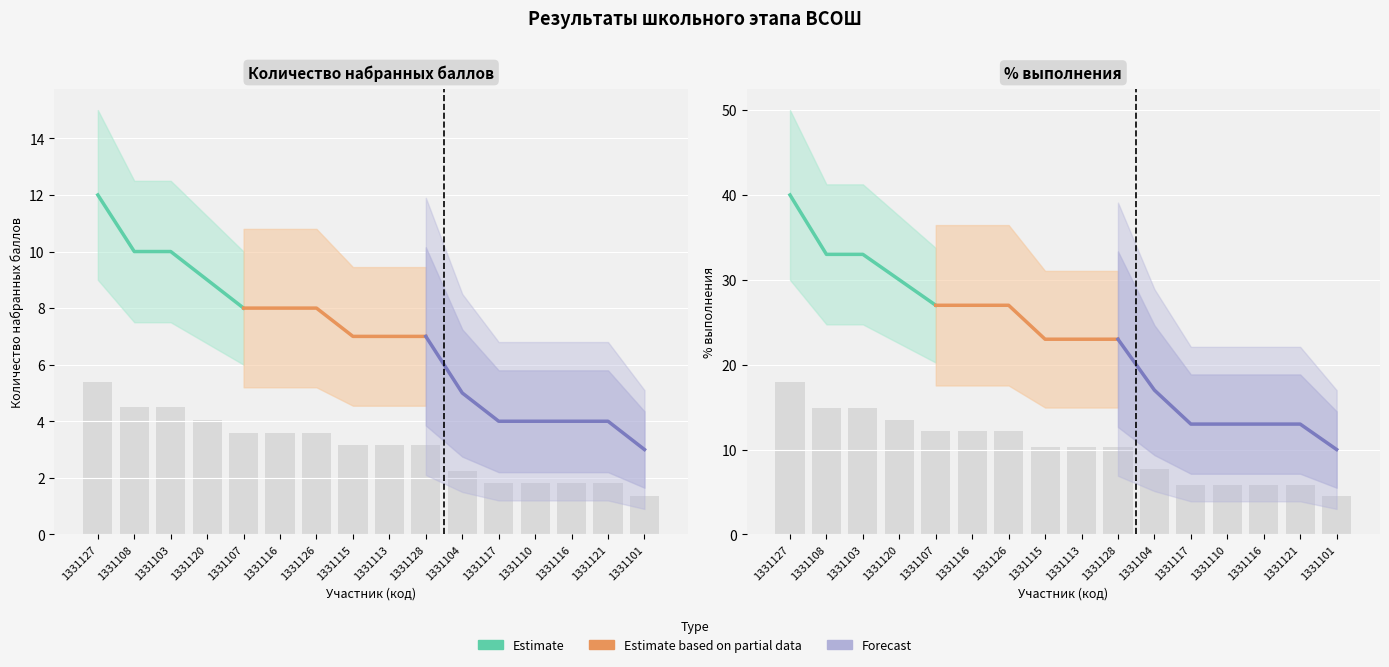

Where does the Количество набранных баллов series first go above 3?

1331127